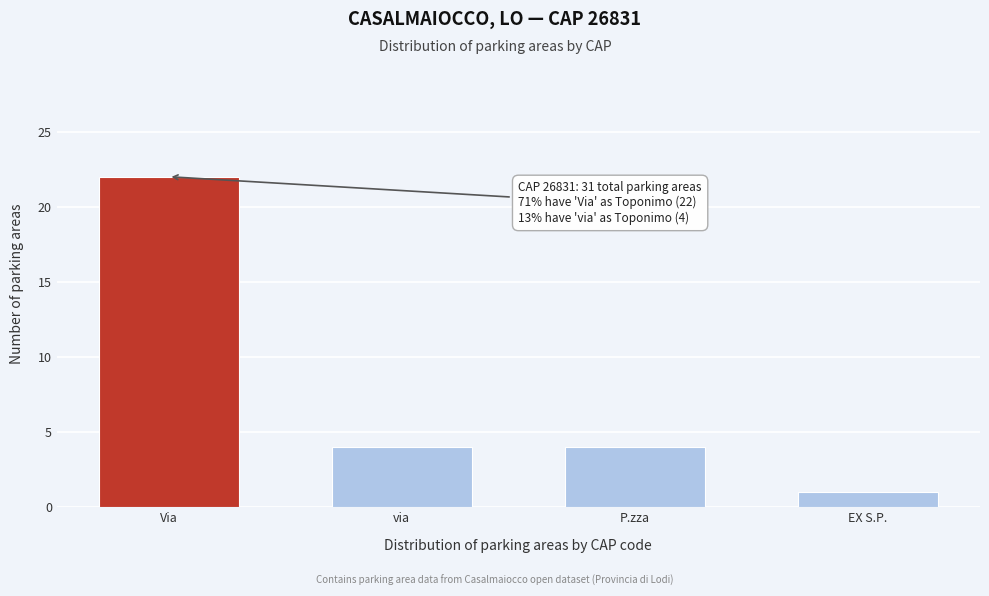

Reading right to left, list all the values displayed in this chart.

EX S.P.=1	P.zza=4	via=4	Via=22